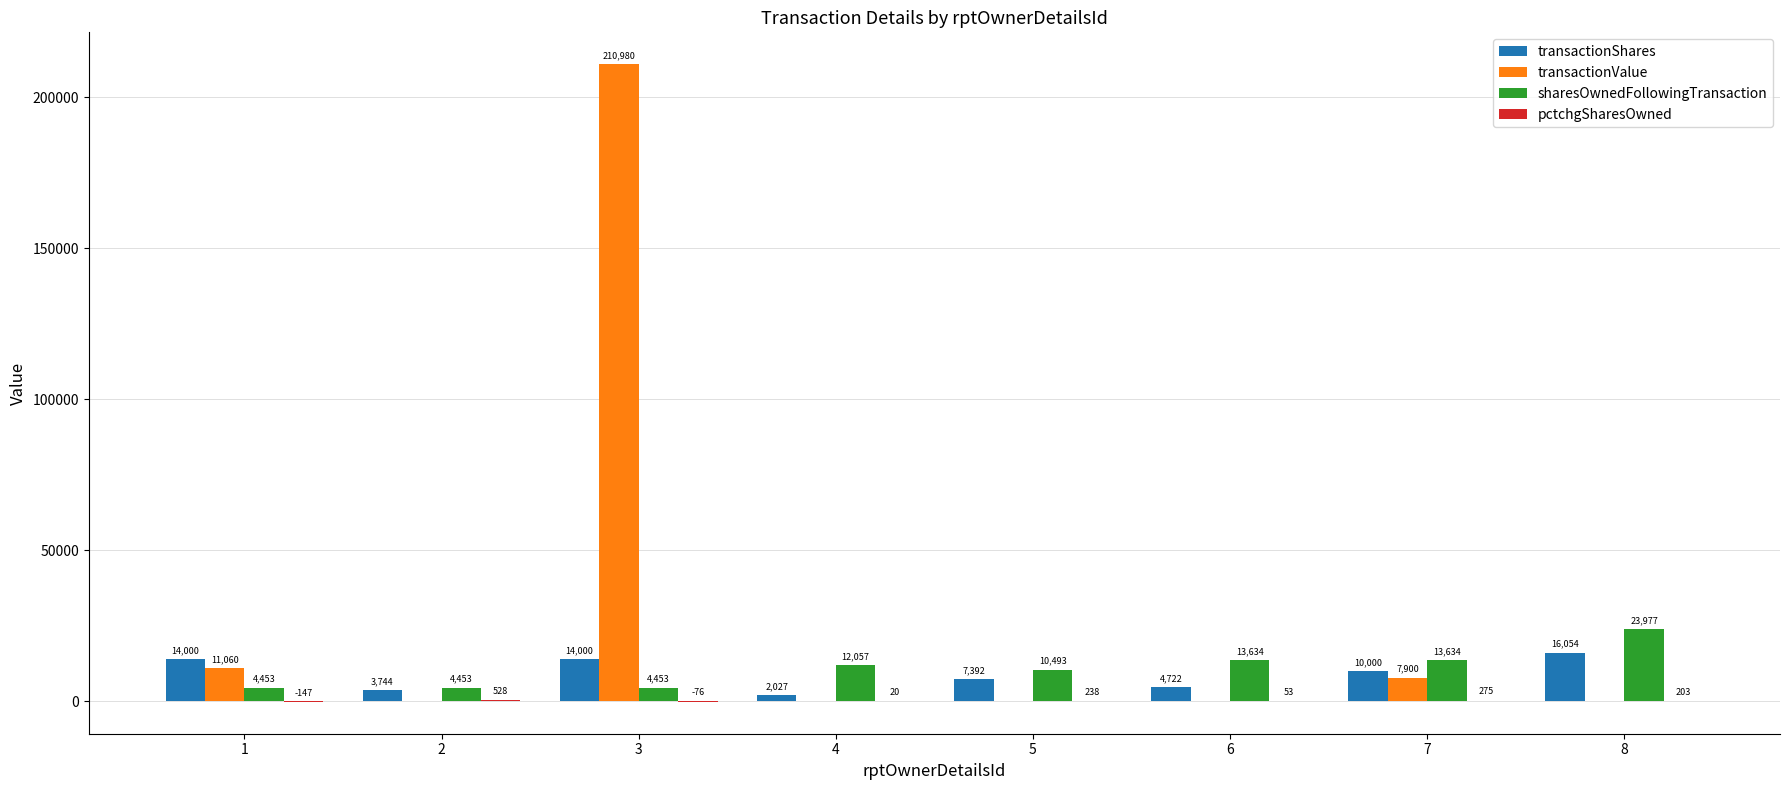

Which category has the highest value in the transactionValue series?

3